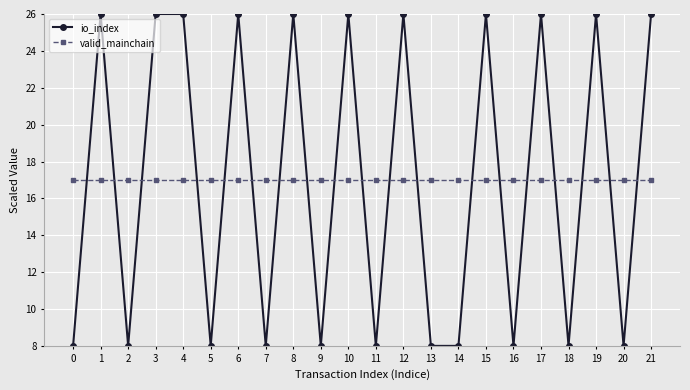

Is the value of valid_mainchain at 18 greater than the value of io_index at 3?

No